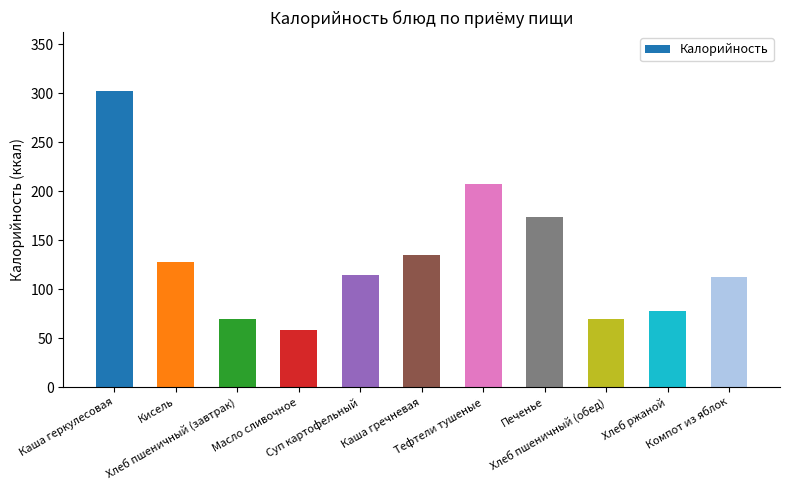

What is the greatest value displayed?

302